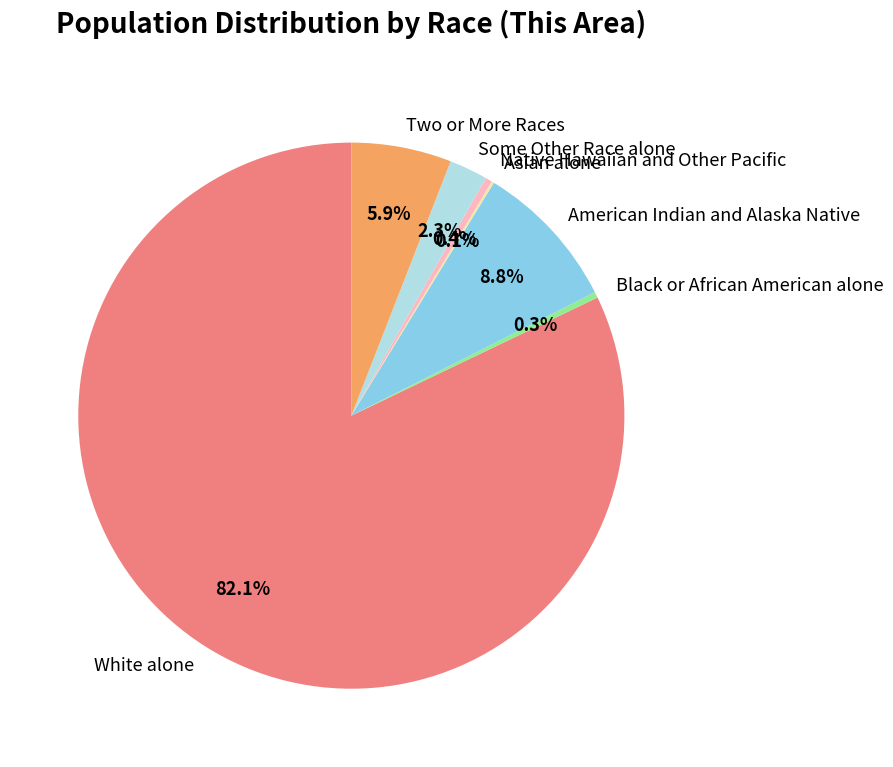

Is the sum of Some Other Race alone and White alone greater than half?

Yes